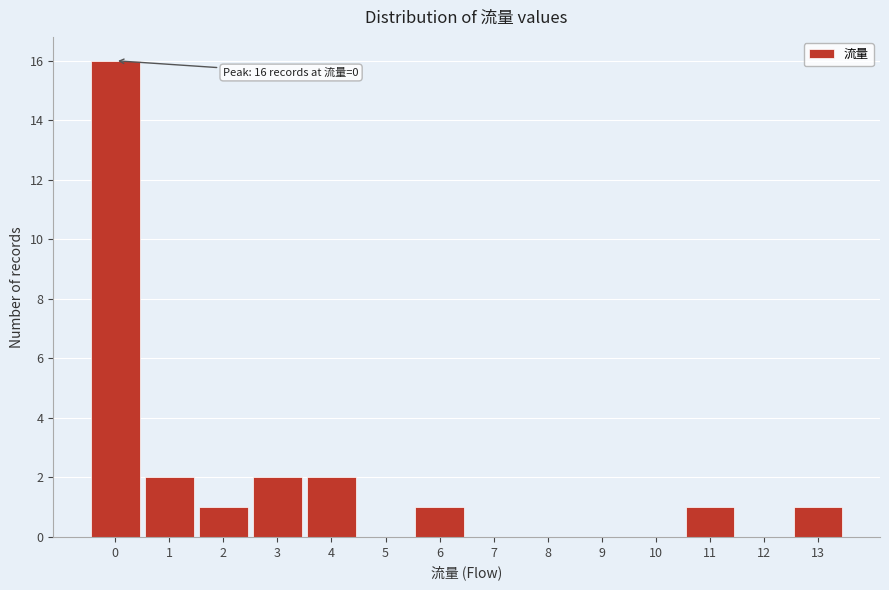

Over which range of the x-axis is the bar tallest?

-0.5 to 0.5